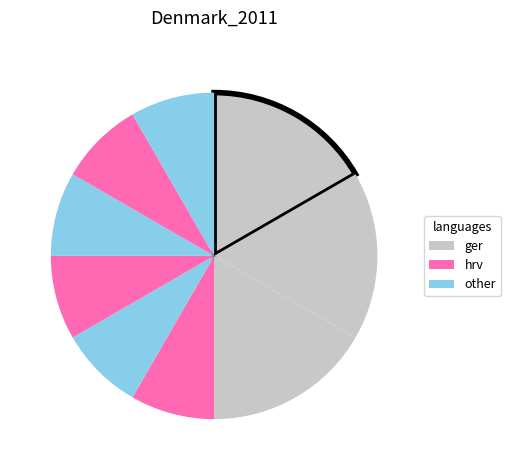

Count the number of slices in the pie.

9